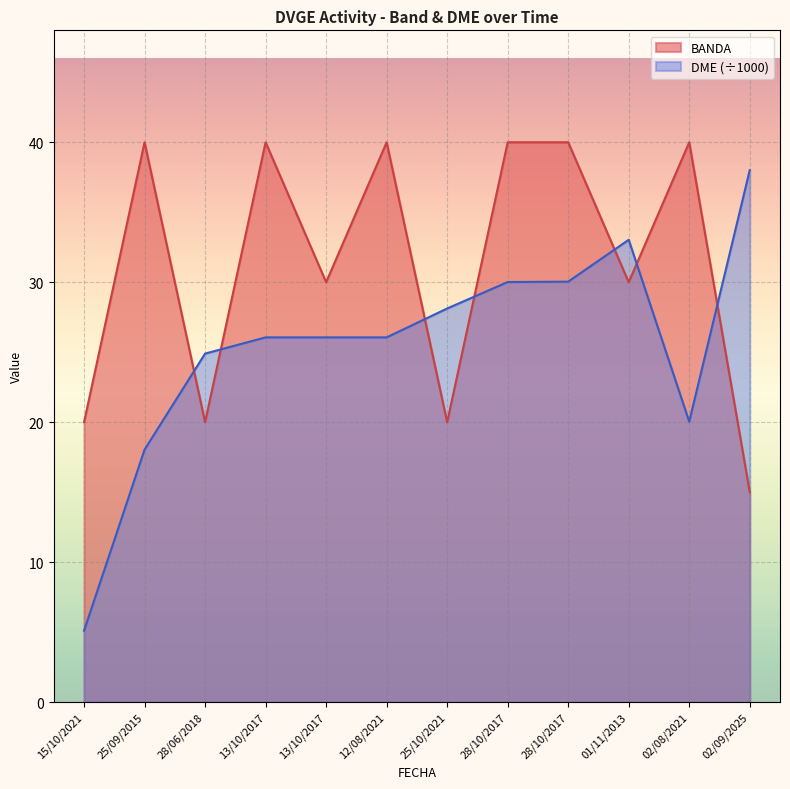

Where do DME and BANDA first cross each other?

25/09/2015 and 28/06/2018